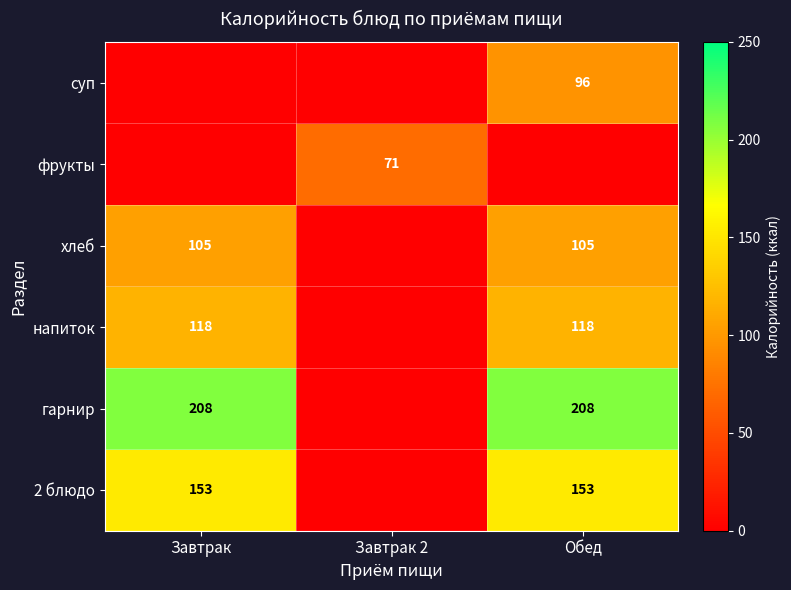

Is it true that 2 блюдо equals 270 at Завтрак?

False